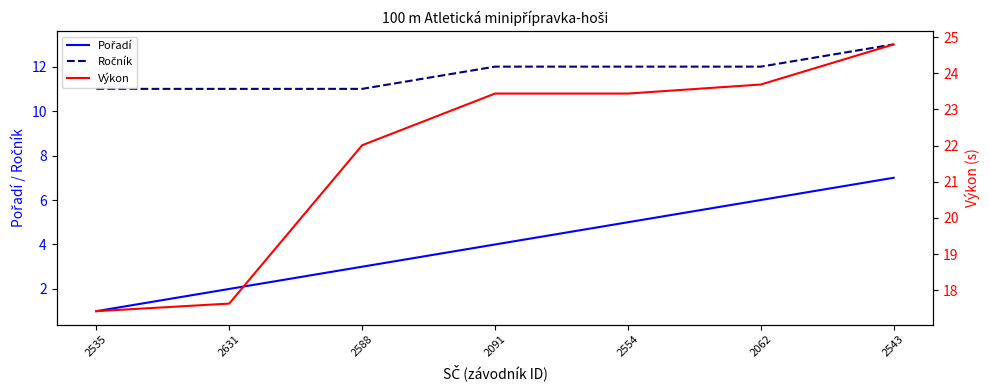

Does the chart display data point markers on the line(s)?

No